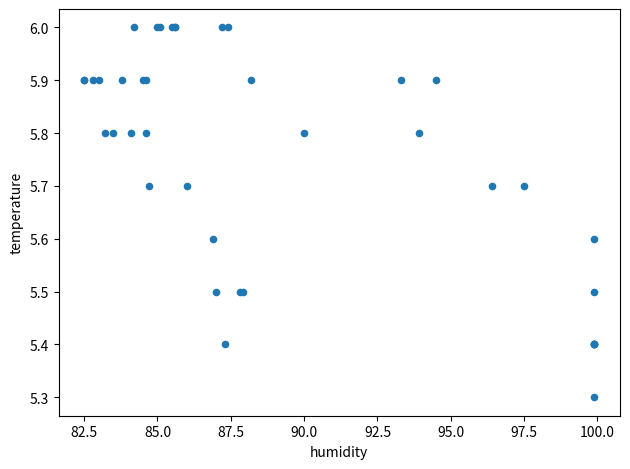

What Y value in the scatter plot is closest to 5?

5.3